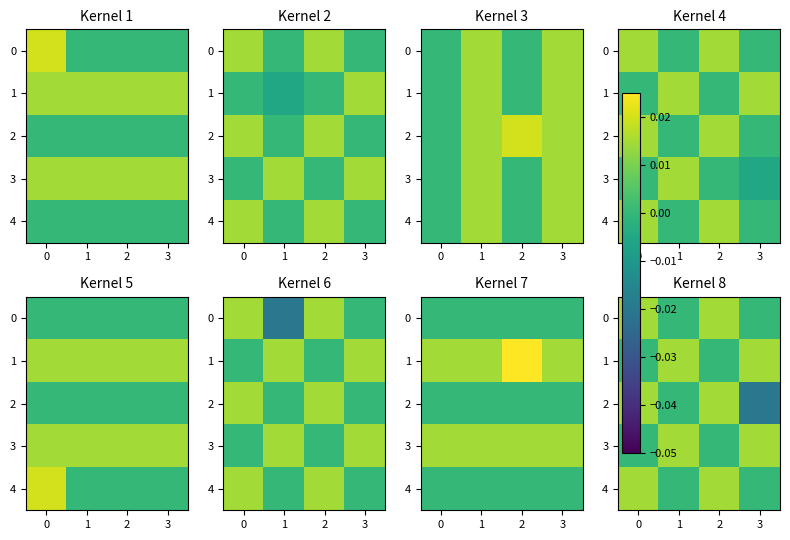

How many values in the 2 series are below 0?

1